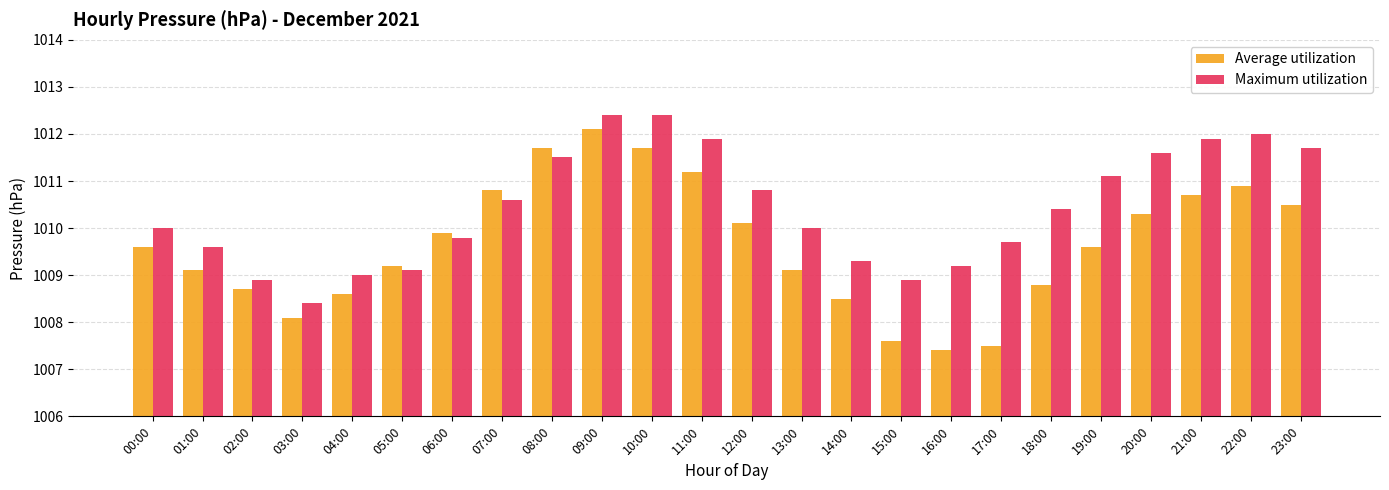

Rank the series by their average value, from lowest to highest.

Average utilization, Maximum utilization